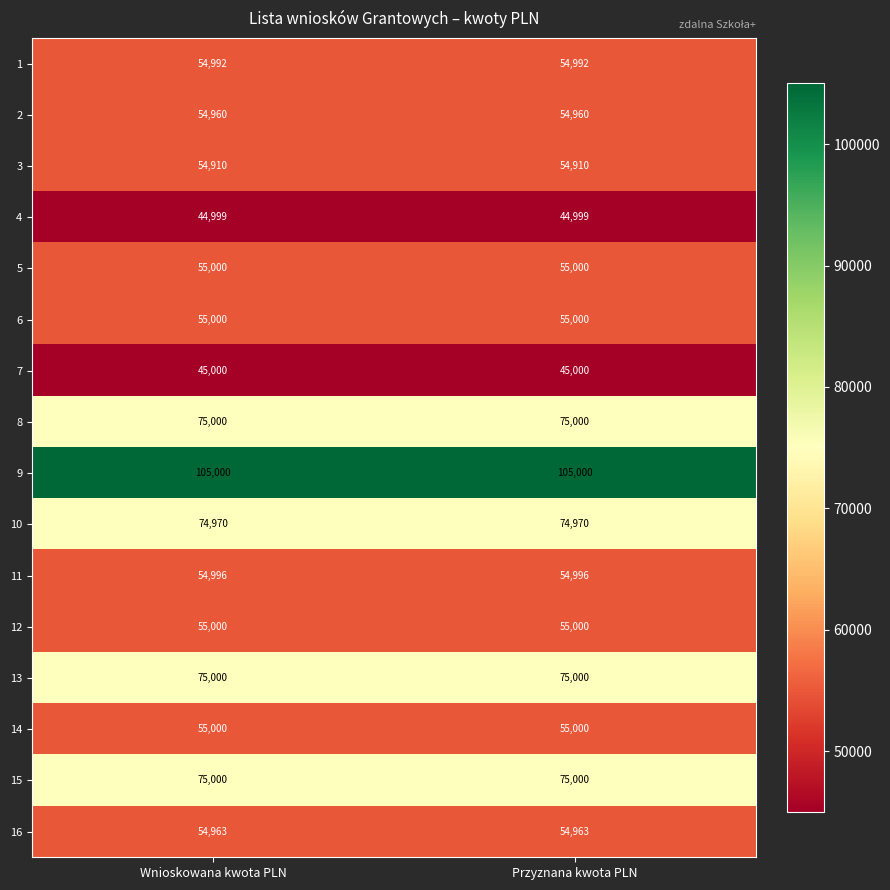

What is the sum of all 6 values?

110000